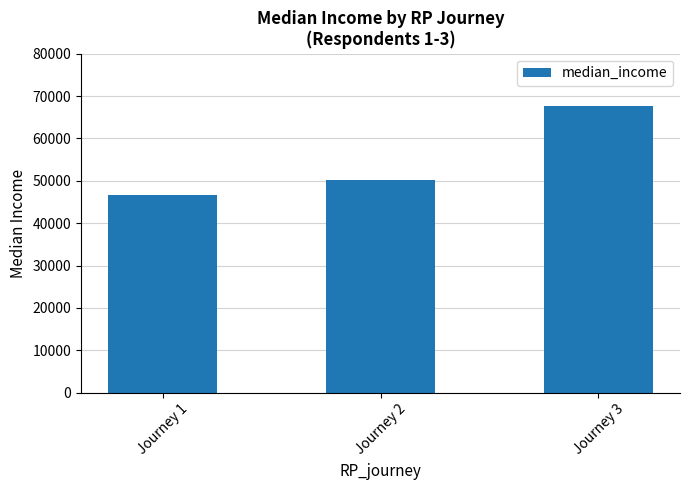

What is the average value?

54806